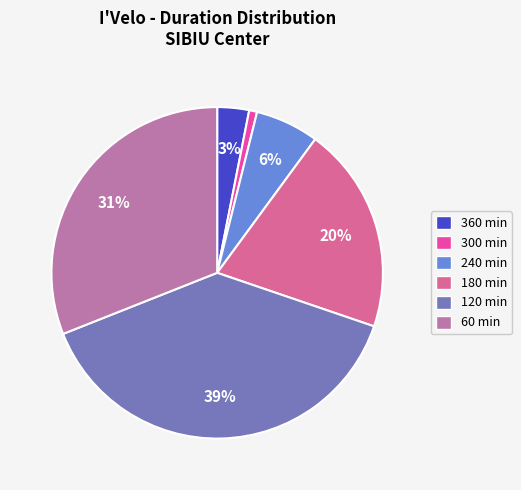

True or false: 180 min accounts for 20% of the total.

True